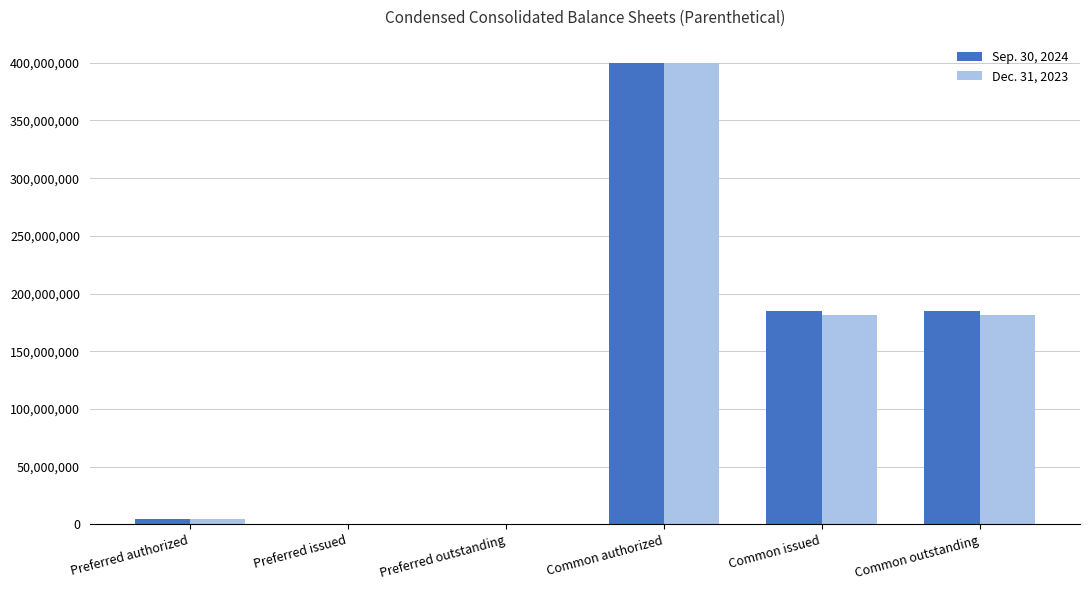

What is the maximum value shown in the chart?

400000000